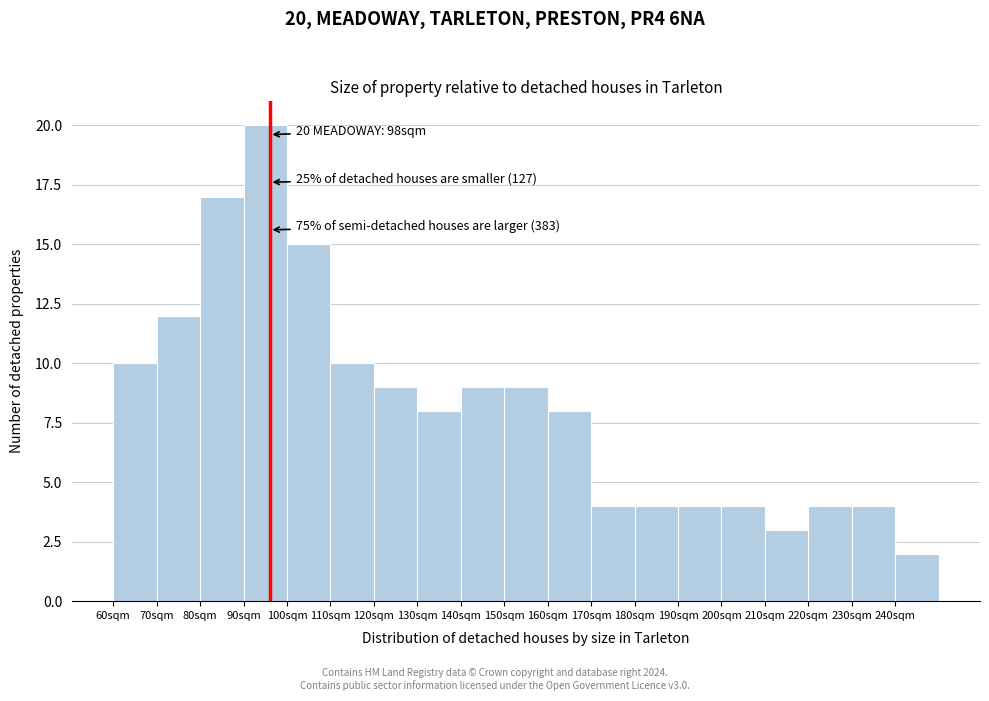

Reading right to left, list all the values displayed in this chart.

240sqm=2	230sqm=4	220sqm=4	210sqm=3	200sqm=4	190sqm=4	180sqm=4	170sqm=4	160sqm=8	150sqm=9	140sqm=9	130sqm=8	120sqm=9	110sqm=10	100sqm=15	90sqm=20	80sqm=17	70sqm=12	60sqm=10